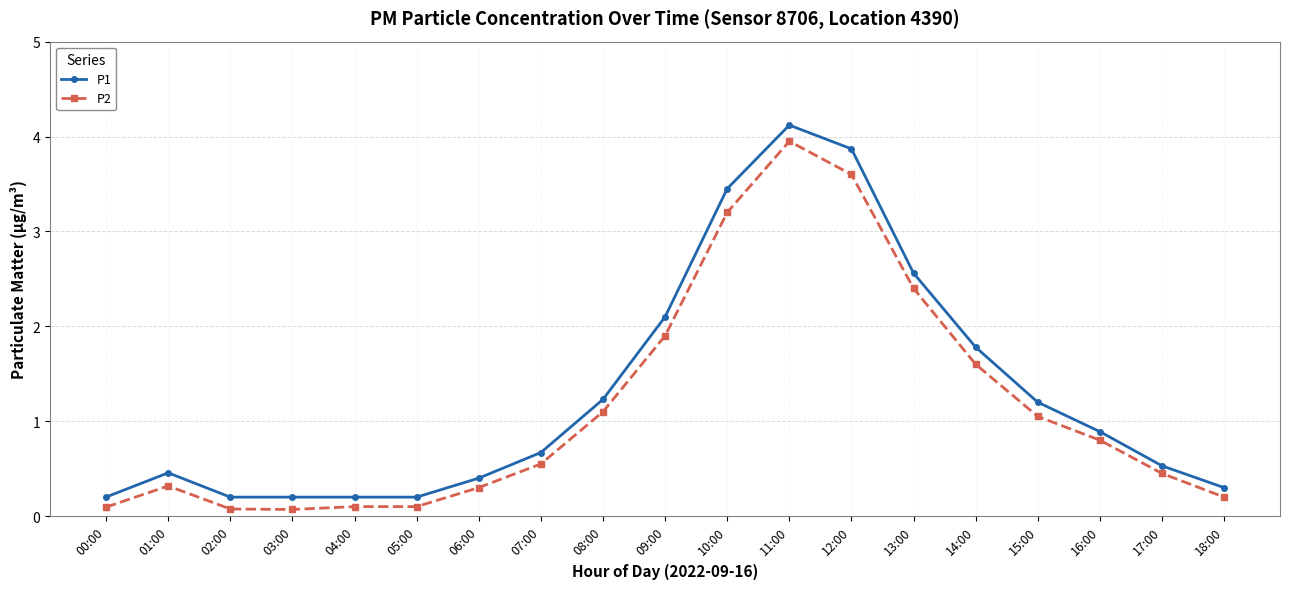

True or false: P2 has a value of 0.5 at 15:00.

False